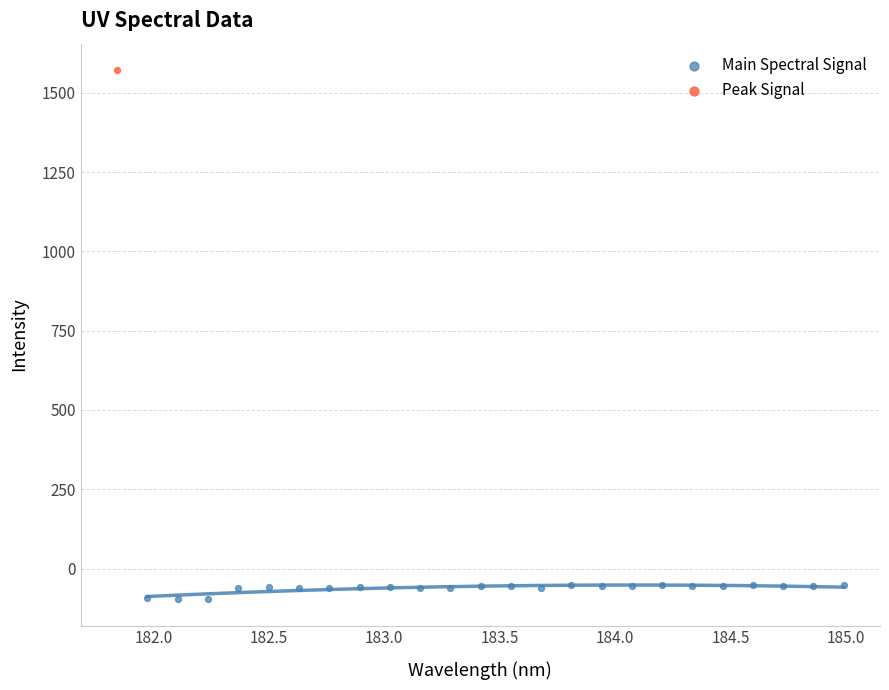

What are all the series names shown in the legend?

Main Spectral Signal, Peak Signal